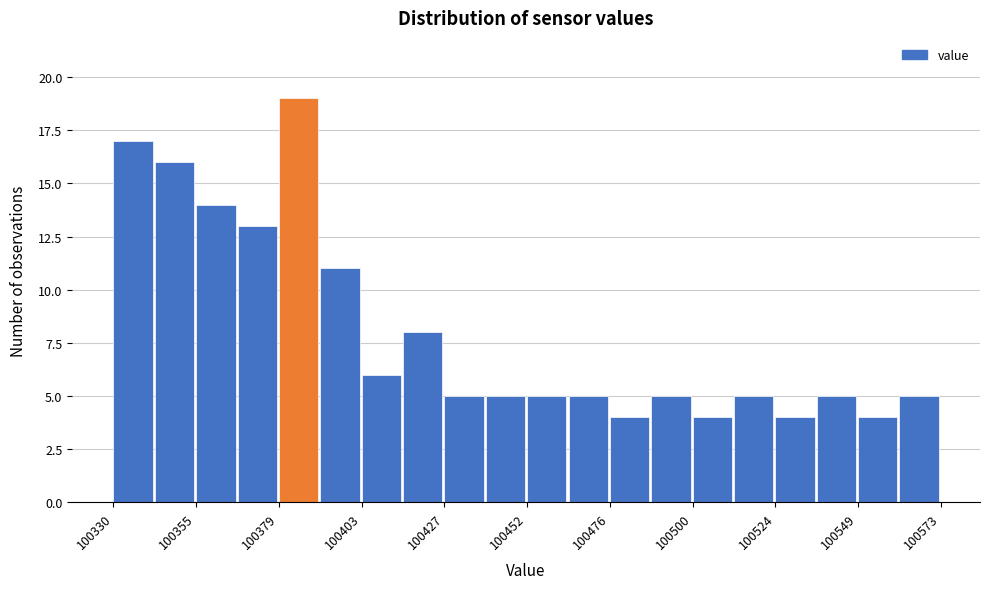

Around what value on the x-axis is the tallest bar? Give the approximate position of its centre, as read against the axis.

100385